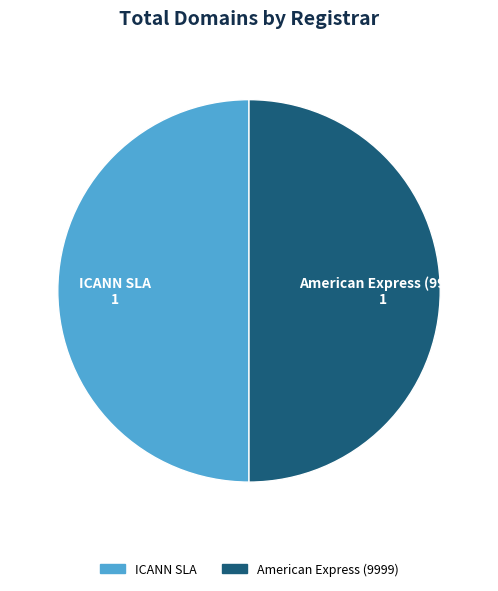

The American Express (9999) slice represents 50% of the pie. True or false?

True